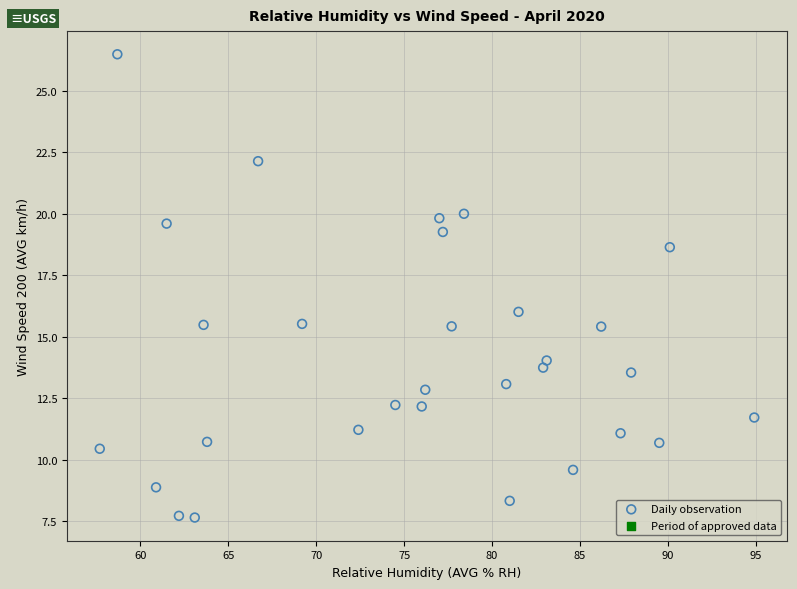

What Y value in the scatter plot is closest to 17?

16.0